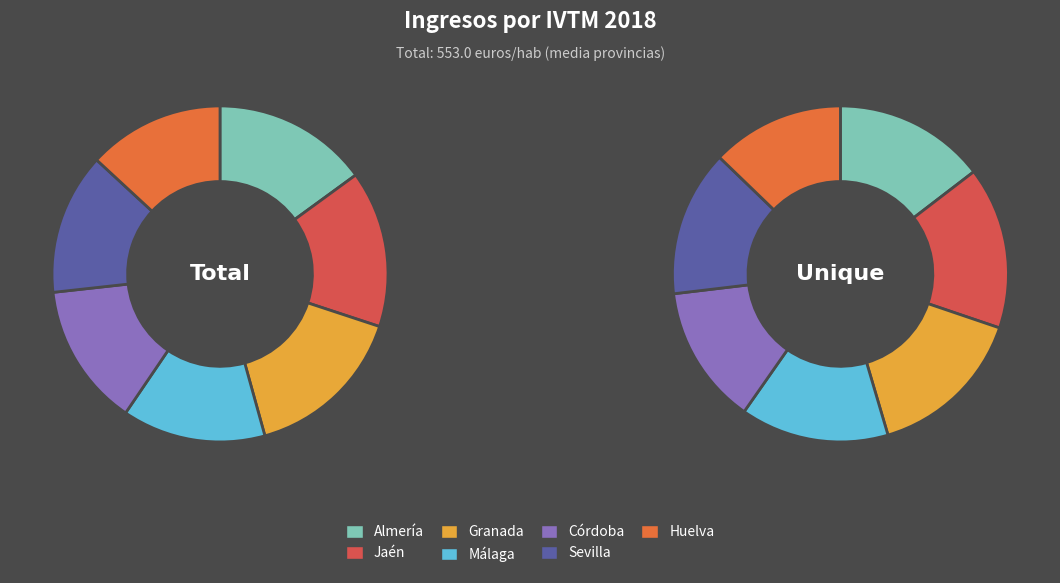

Rank the categories by value from lowest to highest.

Huelva, Sevilla, Córdoba, Málaga, Almería, Jaén, Granada